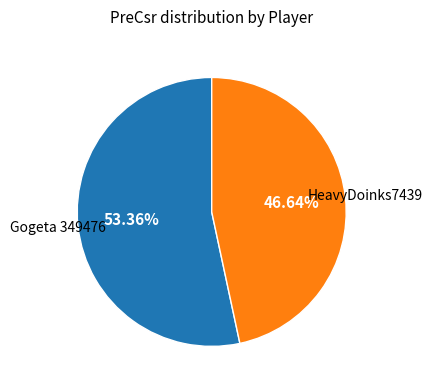

To the nearest percent, what portion does Gogeta 349476 represent?

53%